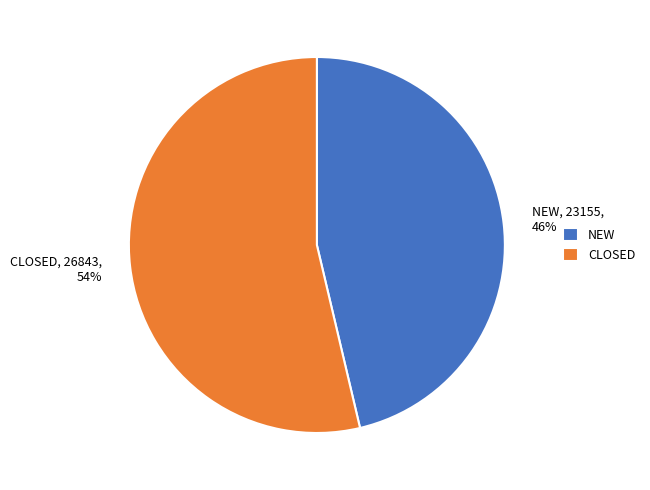

Rank the categories by value from lowest to highest.

NEW, CLOSED